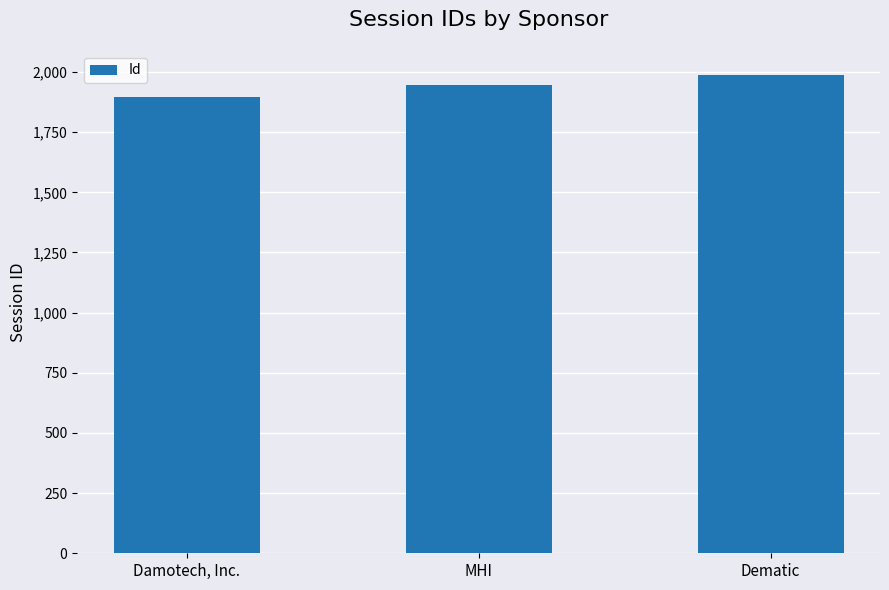

Approximately how many times larger is the value at MHI compared to Damotech, Inc.?

1.0